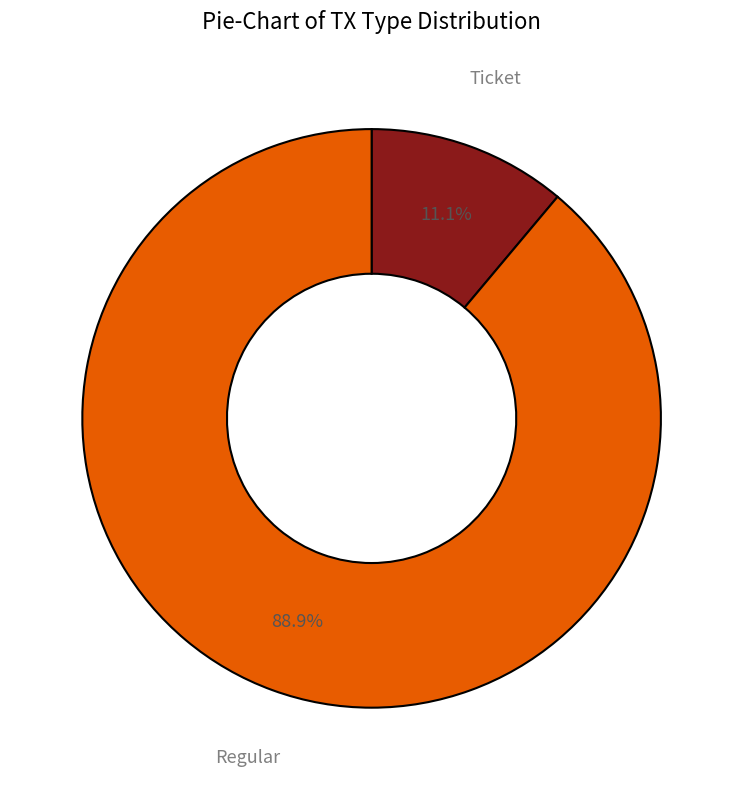

To the nearest percent, what is the average slice percentage?

50%